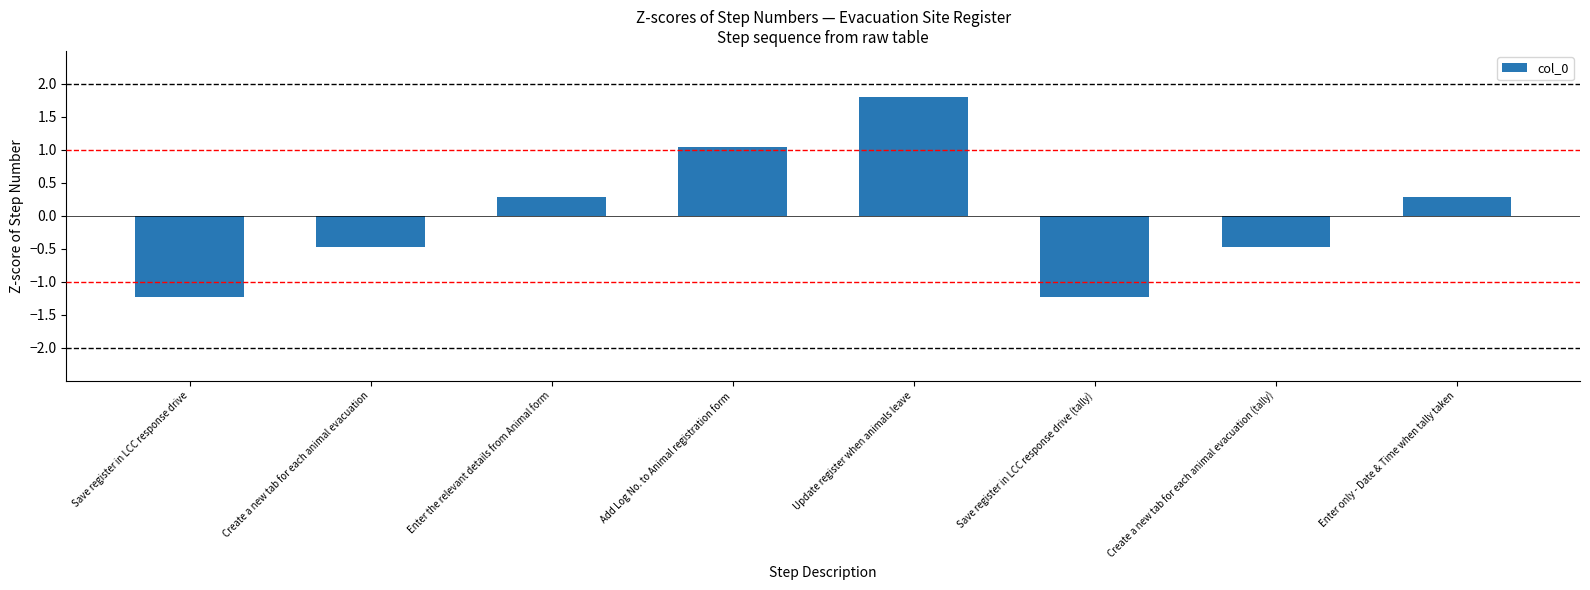

Reading right to left, what are all the values shown in this chart?

0.3	-0.5	-1.2	1.8	1.0	0.3	-0.5	-1.2